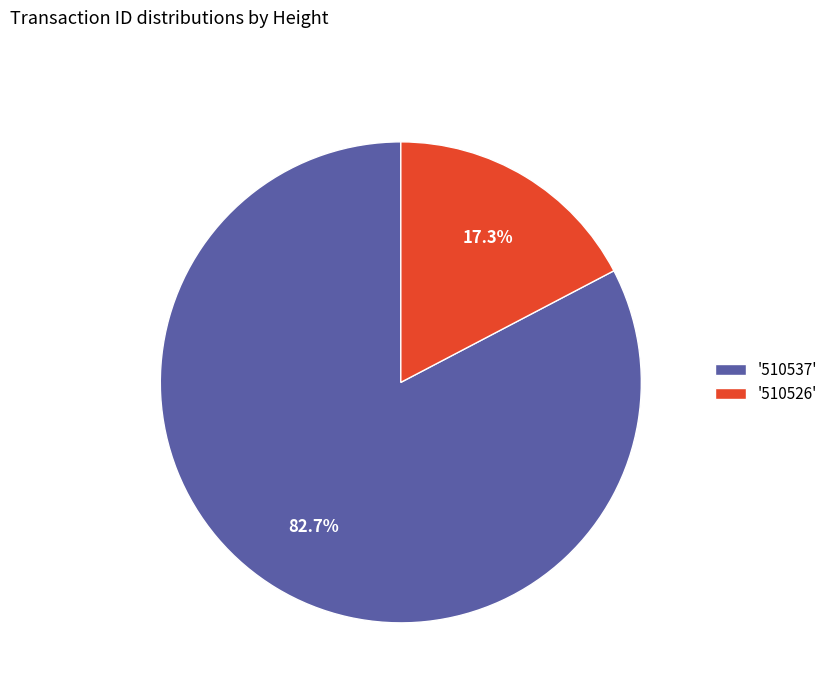

Count the number of slices in the pie.

2